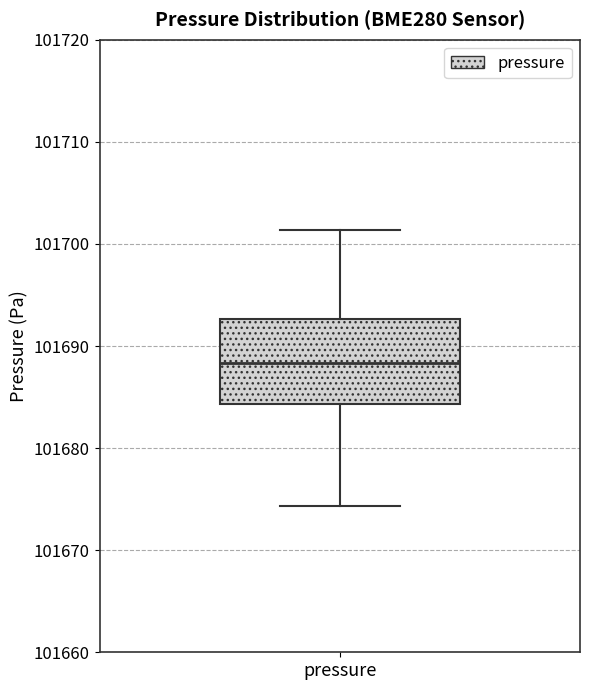

Read this box plot against the y-axis: the position of the median line, the range covered by the box, and the ends of both whiskers. The values are not printed on the chart, so give them approximately, as read against the axis.

median 101688, box 101684 to 101693, whiskers 101674 to 101701